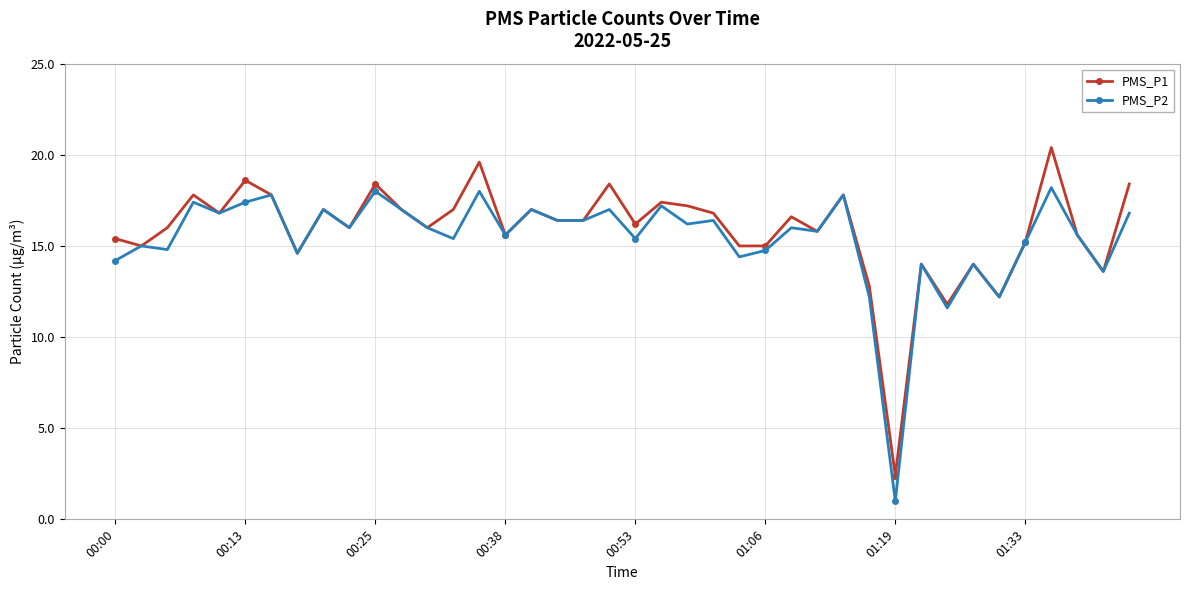

At how many categories does at least one series exceed 11?

39